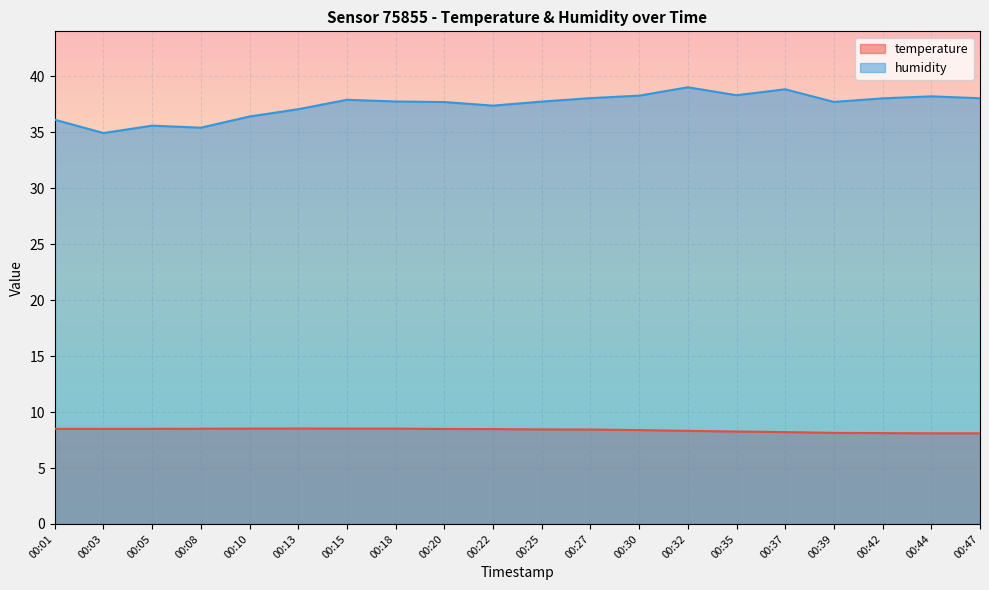

Reading left to right, transcribe all the data shown in this chart.

temperature: 8.5	8.5	8.5	8.5	8.5	8.5	8.5	8.5	8.5	8.5	8.4	8.4	8.4	8.3	8.3	8.2	8.1	8.1	8.1	8.1
humidity: 36.1	34.9	35.6	35.4	36.4	37.1	37.9	37.8	37.7	37.4	37.8	38.1	38.3	39.0	38.3	38.9	37.7	38.0	38.2	38.0